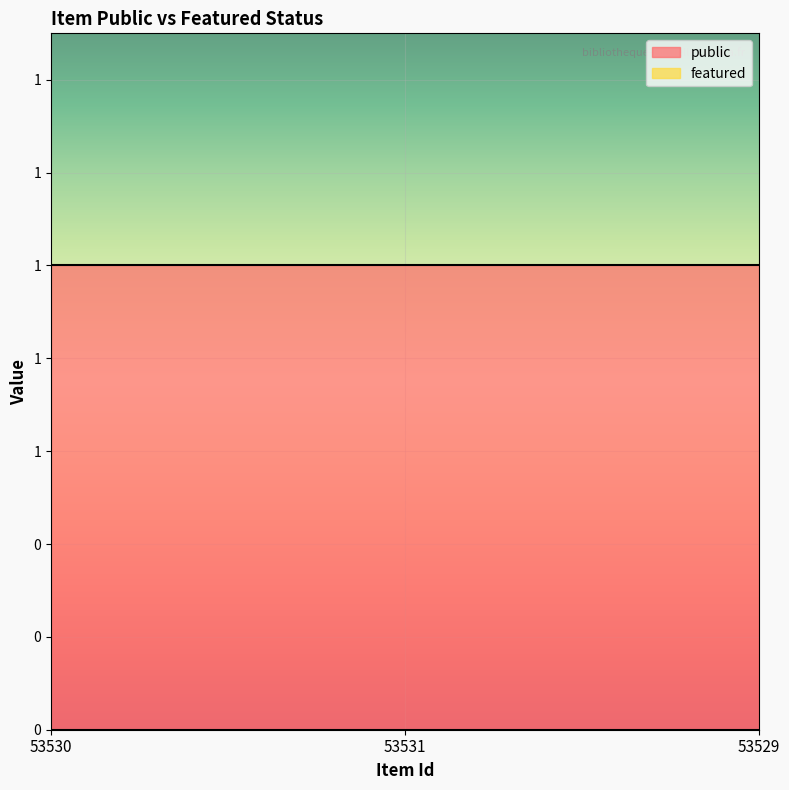

Which series has the largest total across all categories?

public